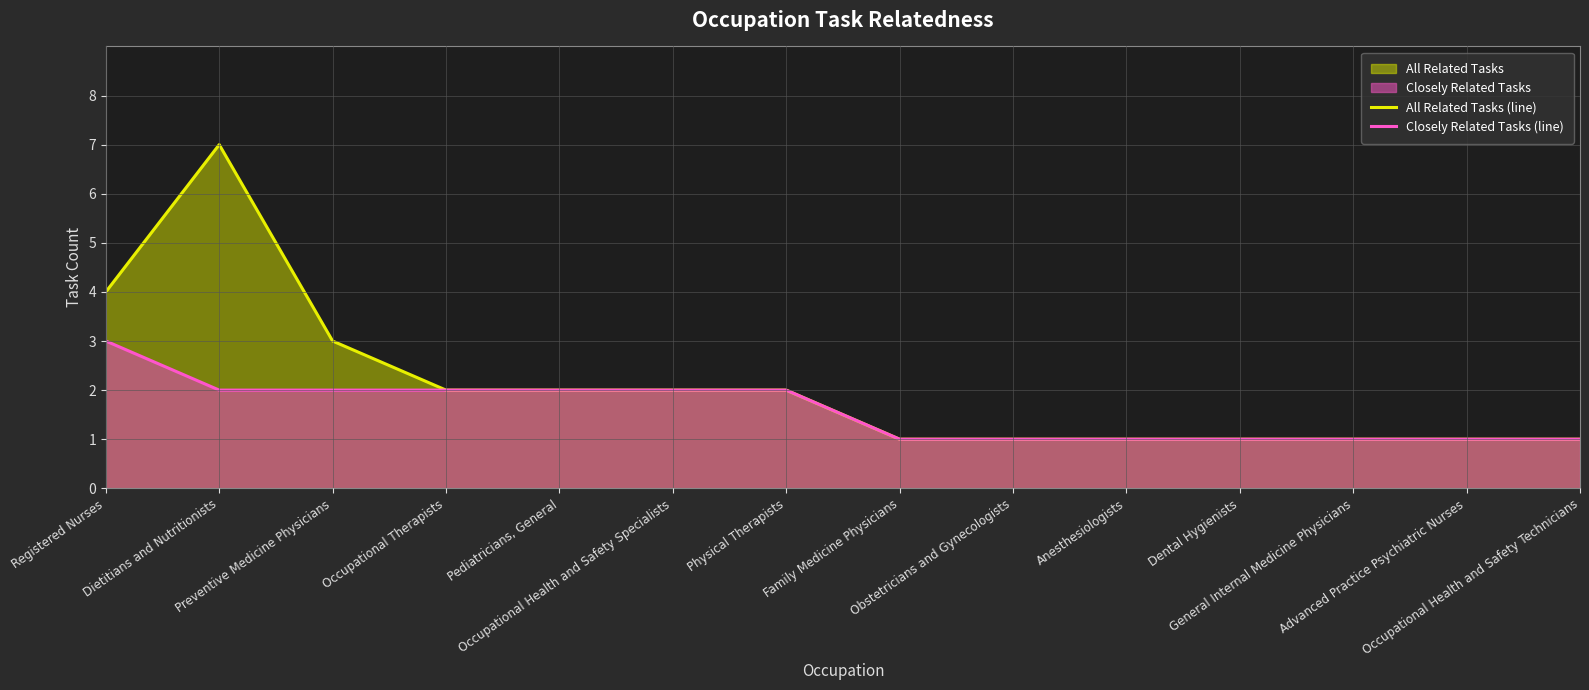

At which category is the sum across all series the highest?

Dietitians and Nutritionists